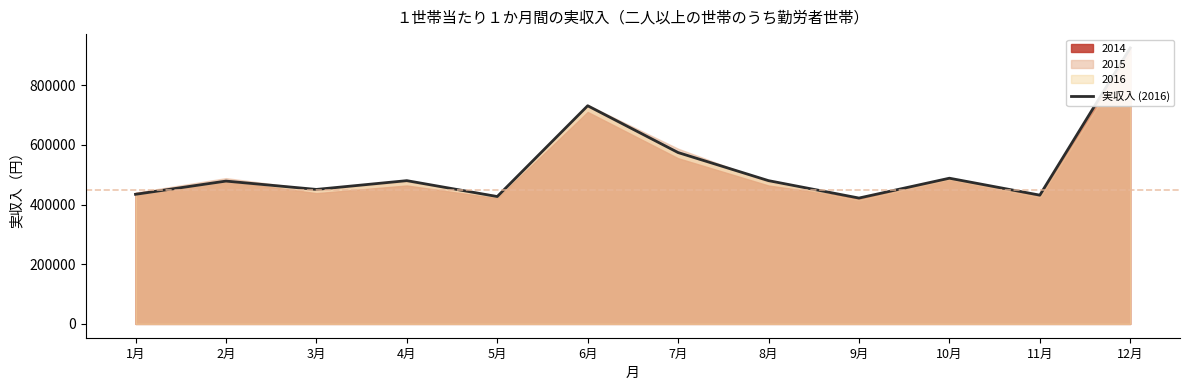

At which category does the chart reach its minimum across all series?

9月